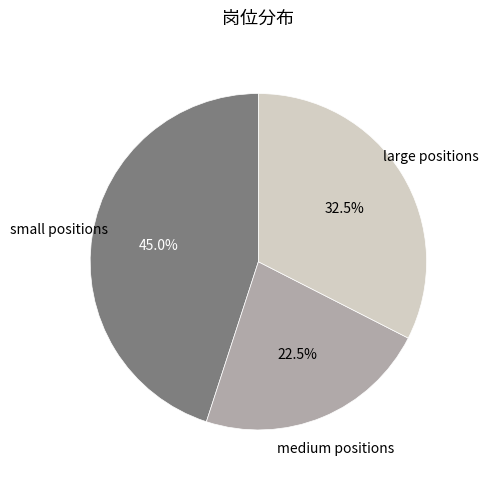

Does any single category account for the majority?

No